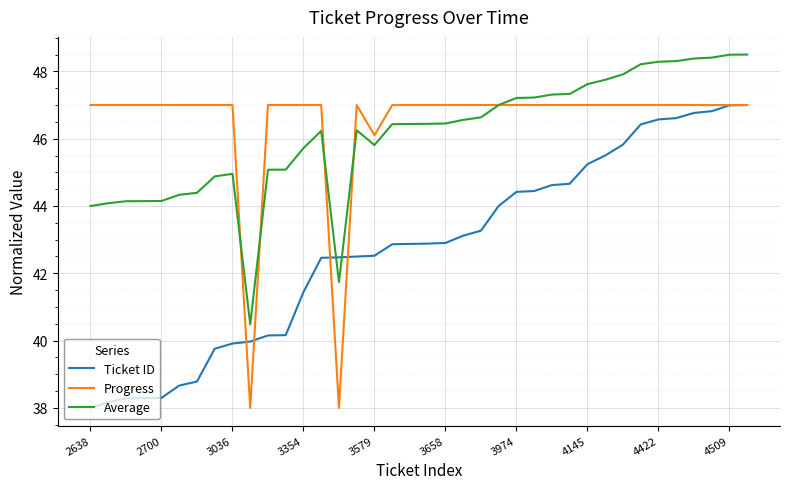

What is the minimum value shown in the chart?

38.0